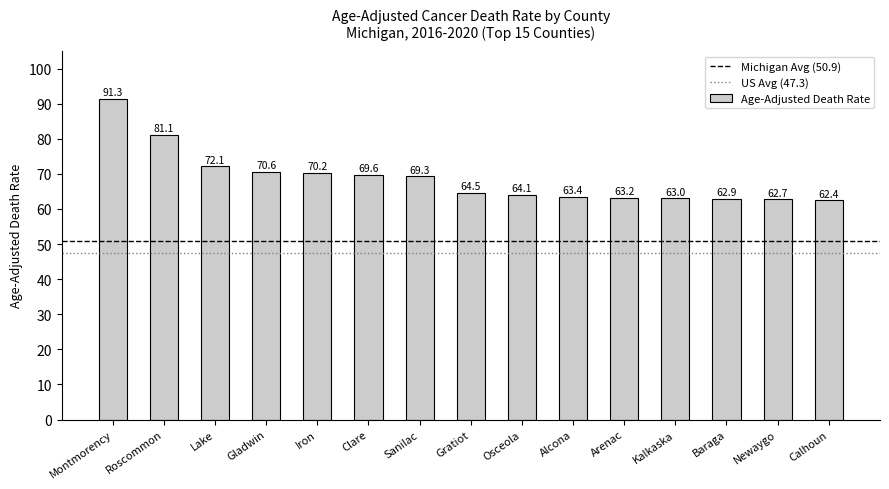

What is the difference between the values at Roscommon and Baraga?

18.2